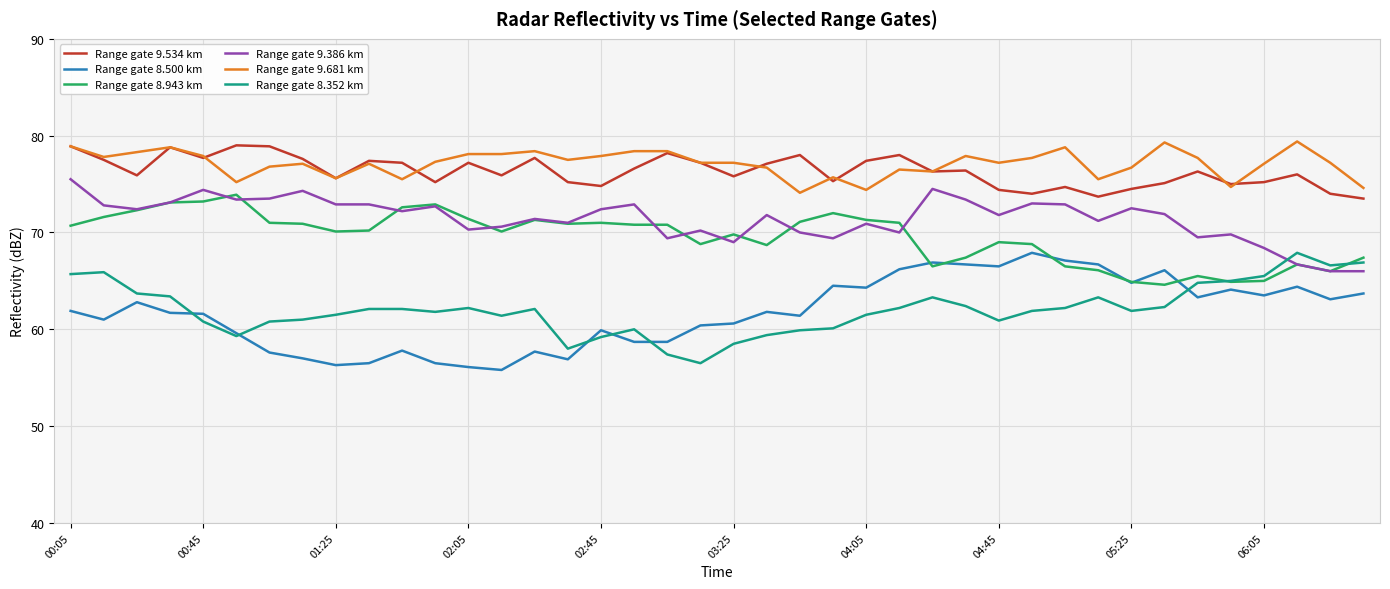

True or false: Range gate 9.386 km and Range gate 9.534 km intersect in this chart.

False